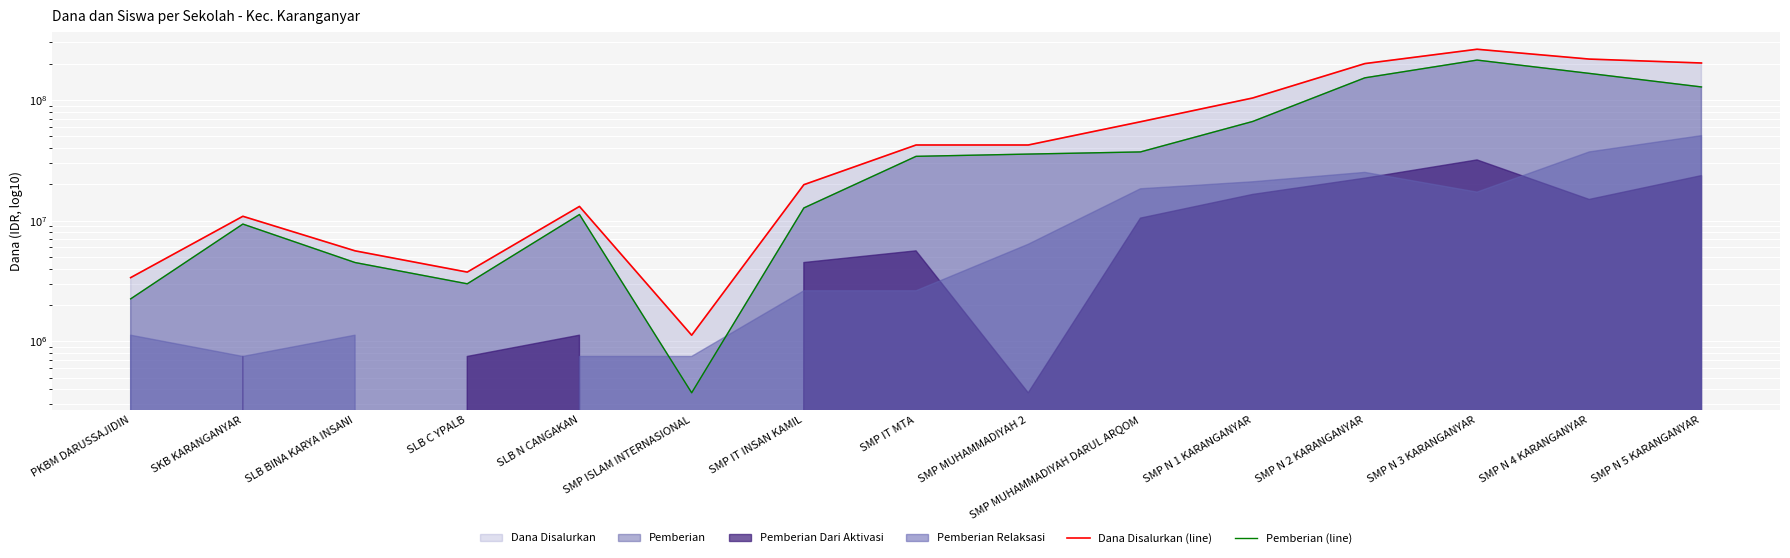

At which category is the sum across all series the highest?

SMP N 3 KARANGANYAR